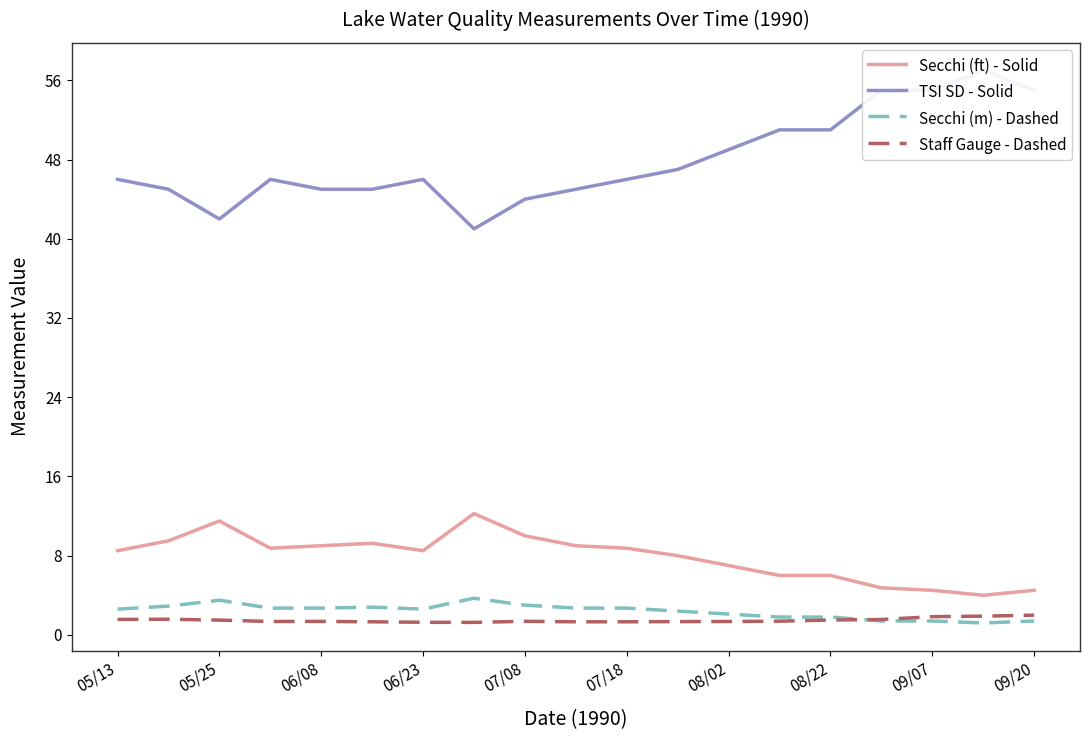

Is it true that Secchi (ft) - Solid equals 2.6 at 11?

False